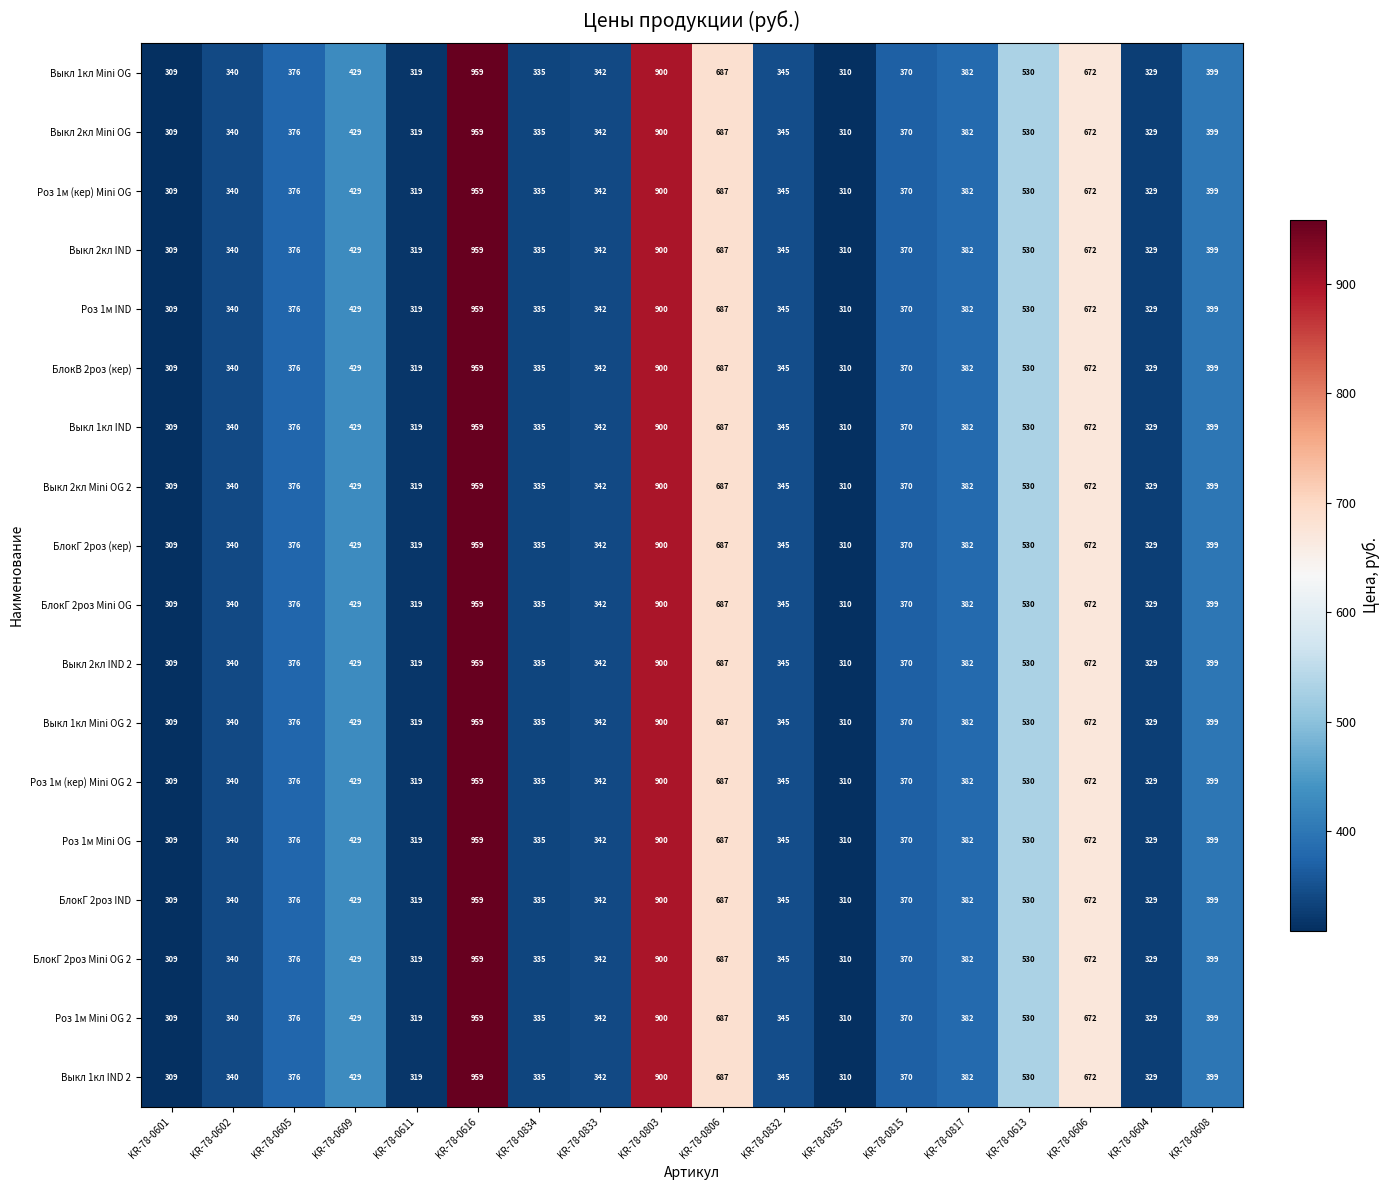

At which label does Выкл 2кл Mini OG reach its minimum?

KR-78-0601